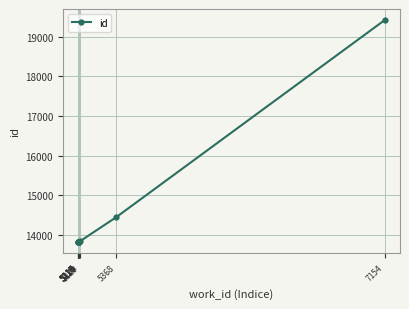

What is the value of the 8th point from the left?

14443